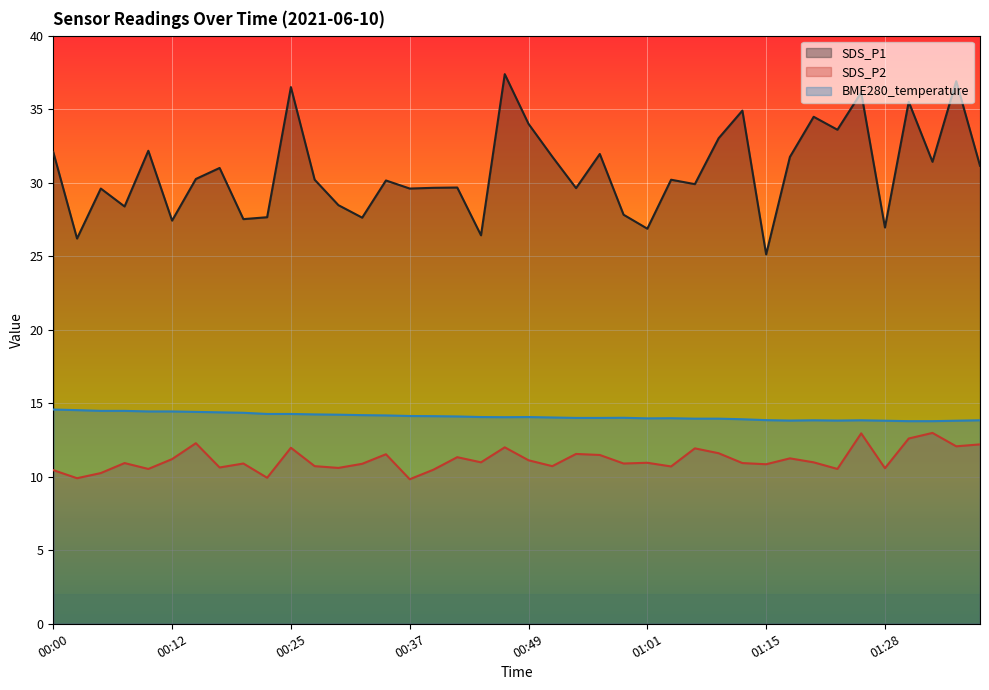

Which has a higher value, 01:20 or 01:28?

01:20